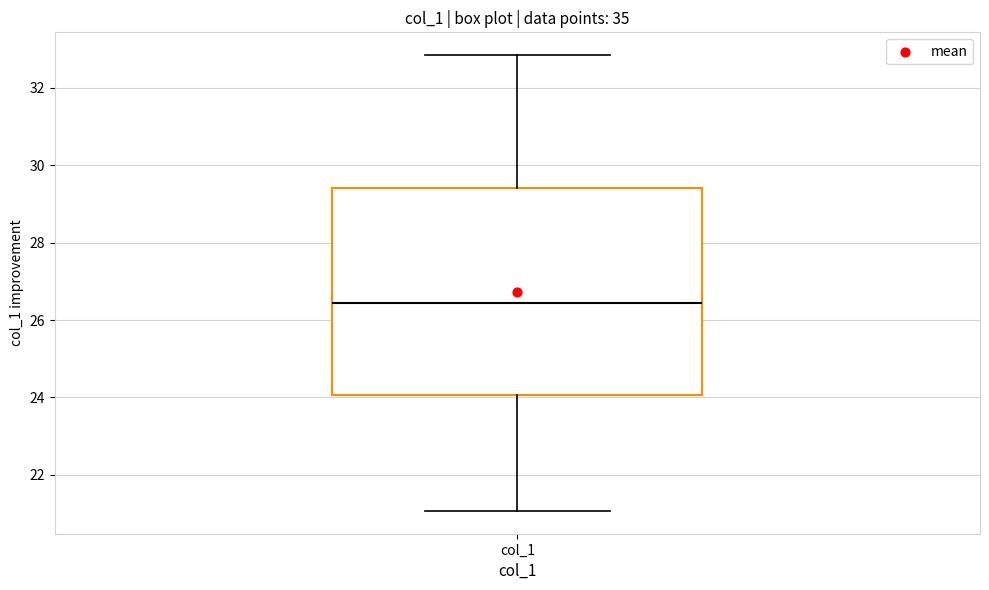

Where does the lower whisker of the box for col_1 end on the y-axis? The values are not printed on the chart, so give them approximately, as read against the axis.

21.0